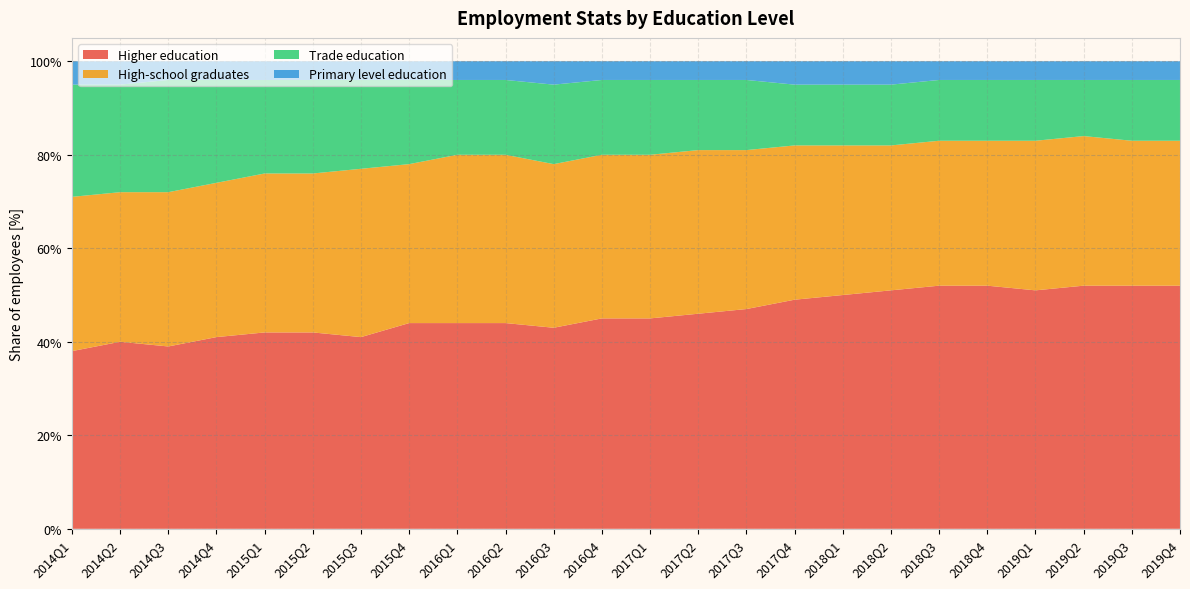

Reading right to left, list all the values displayed in this chart.

Higher education: 0.5	0.5	0.5	0.5	0.5	0.5	0.5	0.5	0.5	0.5	0.5	0.5	0.5	0.4	0.4	0.4	0.4	0.4	0.4	0.4	0.4	0.4	0.4	0.4
High-school graduates: 0.3	0.3	0.3	0.3	0.3	0.3	0.3	0.3	0.3	0.3	0.3	0.3	0.3	0.3	0.4	0.4	0.3	0.4	0.3	0.3	0.3	0.3	0.3	0.3
Trade education: 0.1	0.1	0.1	0.1	0.1	0.1	0.1	0.1	0.1	0.1	0.1	0.2	0.2	0.2	0.2	0.2	0.2	0.2	0.2	0.2	0.2	0.2	0.2	0.2
Primary level education: 0.0	0.0	0.0	0.0	0.0	0.0	0.1	0.1	0.1	0.0	0.0	0.0	0.0	0.1	0.0	0.0	0.0	0.0	0.0	0.0	0.0	0.0	0.1	0.1